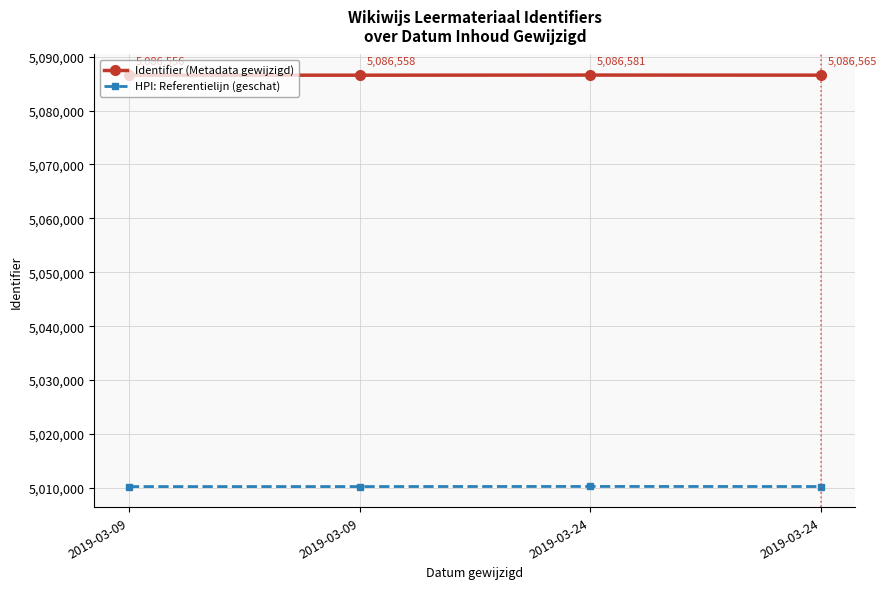

Reading right to left, list all the values displayed in this chart.

Identifier (Metadata gewijzigd): 2019-03-24=5086565.0	2019-03-24=5086581.0	2019-03-09=5086558.0	2019-03-09=5086556.0
HPI: Referentielijn (geschat): 2019-03-24=5010266.5	2019-03-24=5010282.3	2019-03-09=5010259.6	2019-03-09=5010257.7